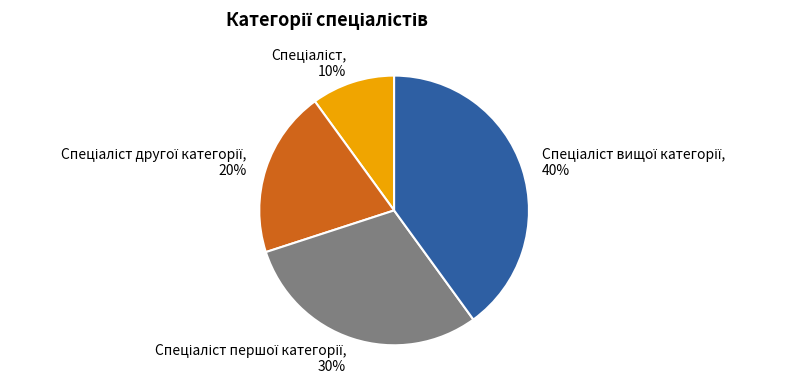

To the nearest percent, what is the difference between the largest and smallest slice percentages?

30%